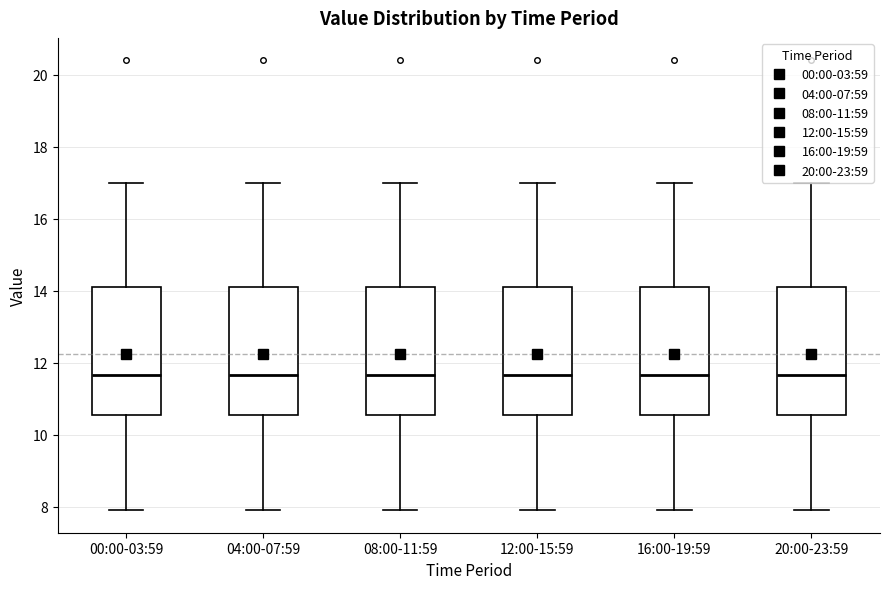

Reading left to right, read every box against the y-axis: the position of its median line, the range the box covers, and the ends of its whiskers. The values are not printed on the chart, so give them approximately, as read against the axis.

00:00-03:59: median 11.6, box 10.6 to 14.2, whiskers 8.0 to 17.0
04:00-07:59: median 11.6, box 10.6 to 14.2, whiskers 8.0 to 17.0
08:00-11:59: median 11.6, box 10.6 to 14.2, whiskers 8.0 to 17.0
12:00-15:59: median 11.6, box 10.6 to 14.2, whiskers 8.0 to 17.0
16:00-19:59: median 11.6, box 10.6 to 14.2, whiskers 8.0 to 17.0
20:00-23:59: median 11.6, box 10.6 to 14.2, whiskers 8.0 to 17.0